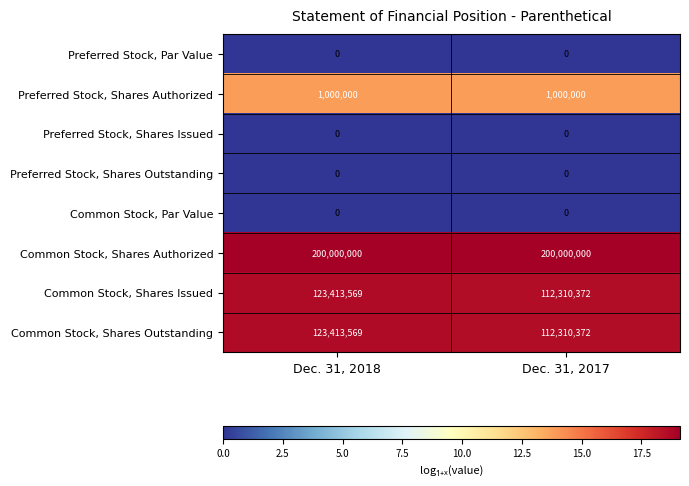

What is the sum of all Common Stock, Shares Issued values?

235723941